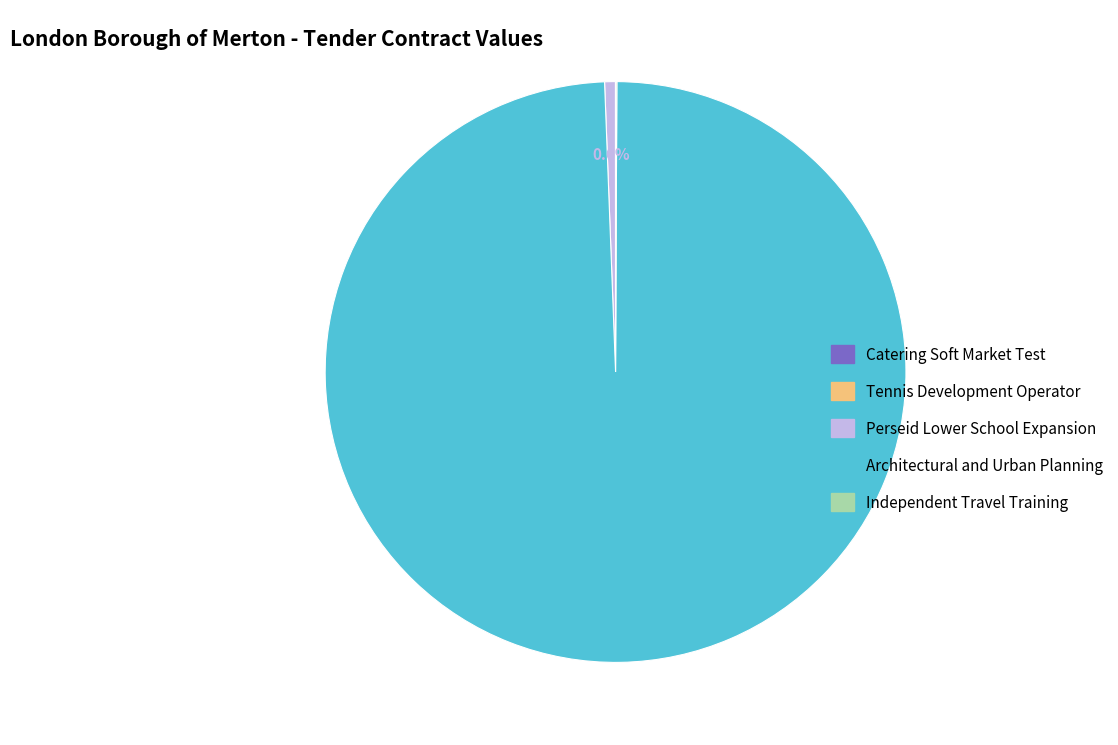

Which category has the biggest portion of the pie?

Architectural and Urban Planning